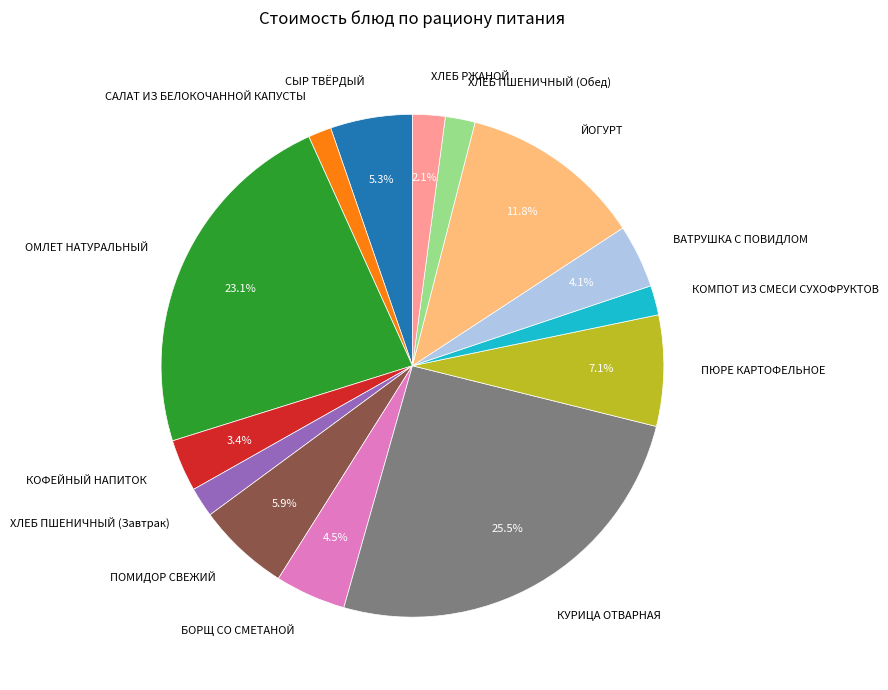

To the nearest percent, what portion does ПОМИДОР СВЕЖИЙ represent?

6%